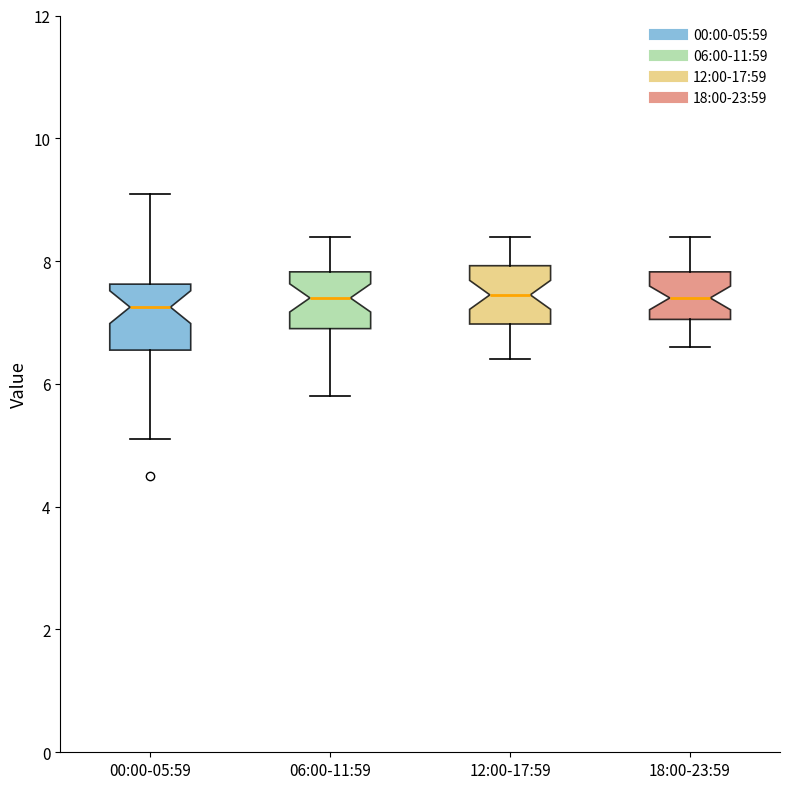

Where is the lower edge of the box for 18:00-23:59 on the y-axis? The values are not printed on the chart, so give them approximately, as read against the axis.

7.0